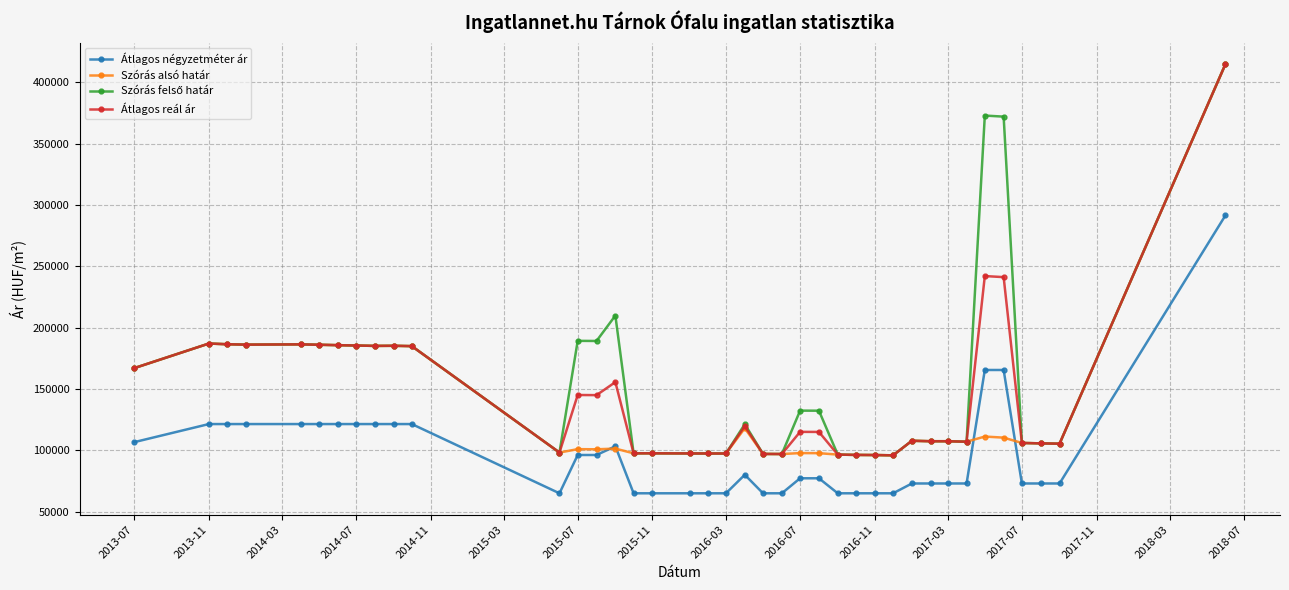

True or false: Szórás alsó határ has more than 1 points higher than both neighbors.

True